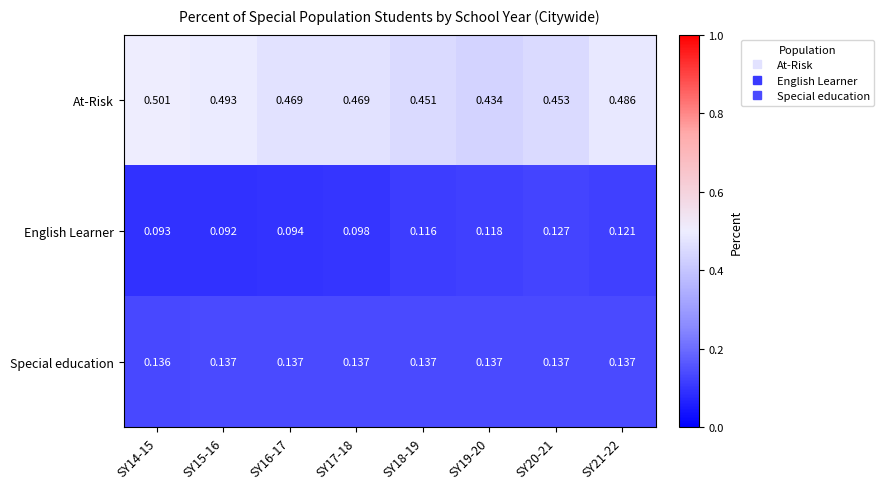

Which series has the largest total across all categories?

At-Risk